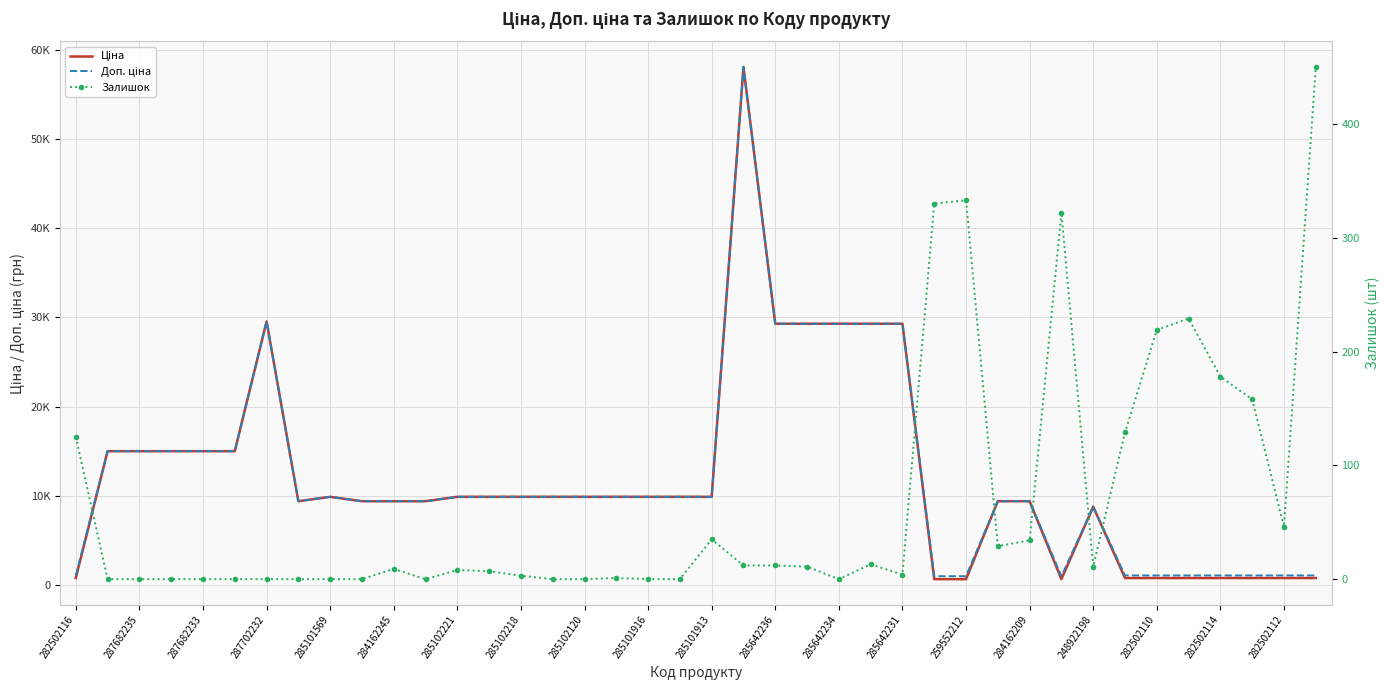

Is it true that Залишок equals 20.9 at 284162209?

False